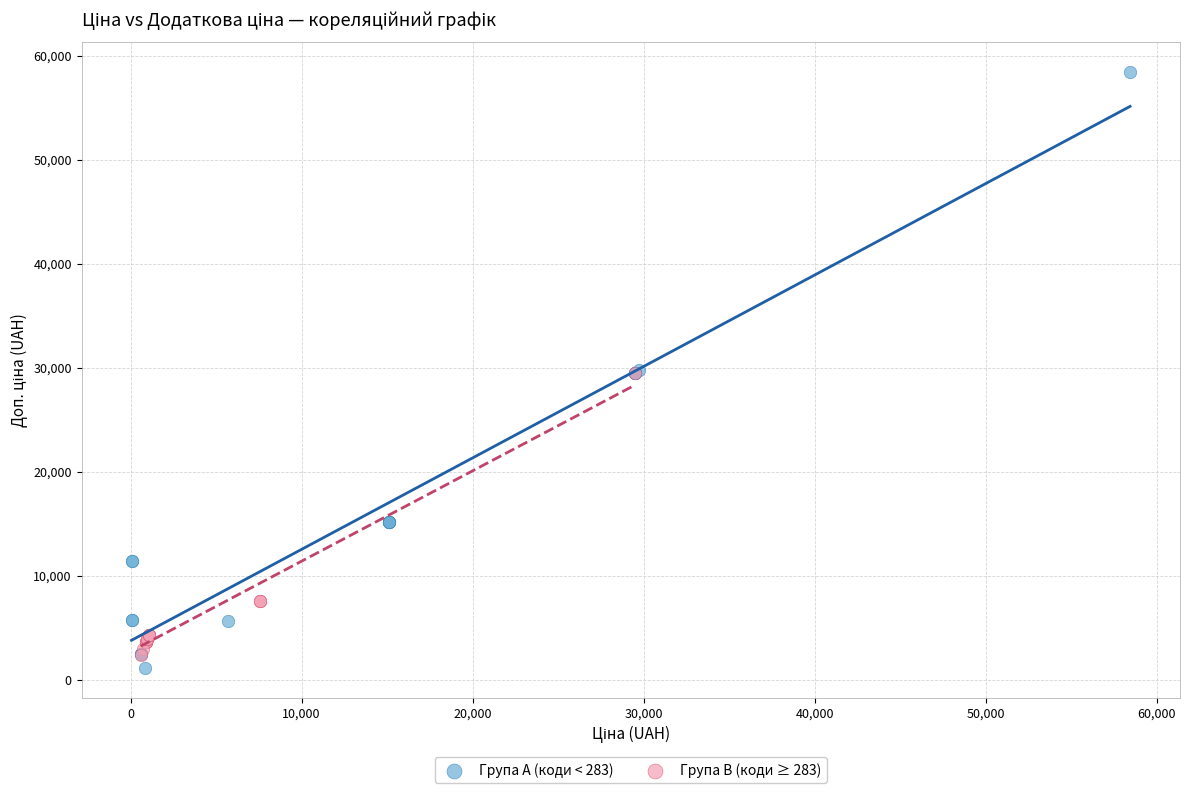

Which series has the largest Y range (max minus min)?

Група A (коди < 283)